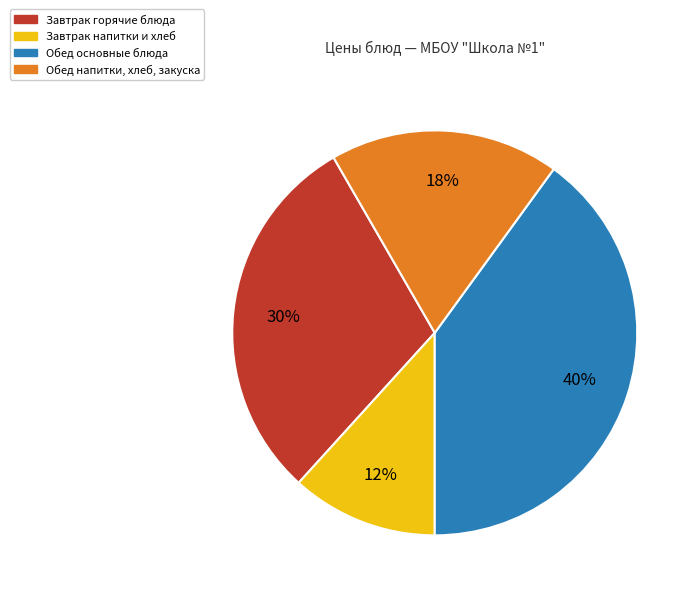

How many segments does this pie chart have?

4